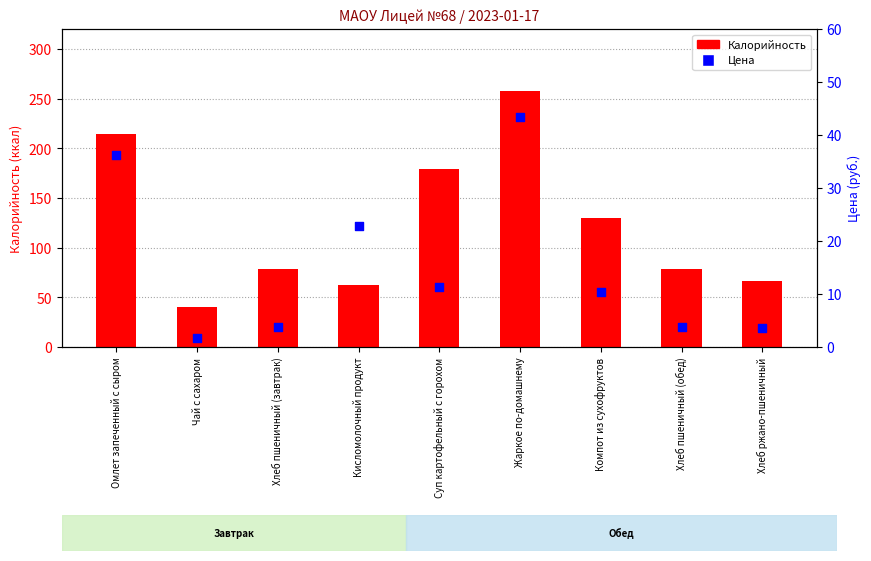

Which series reaches the minimum Y coordinate?

Цена